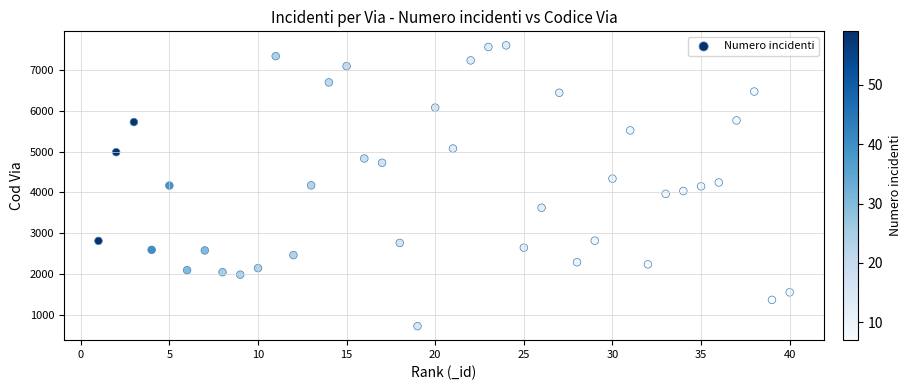

What is the range of Y values (max minus min)?

6900